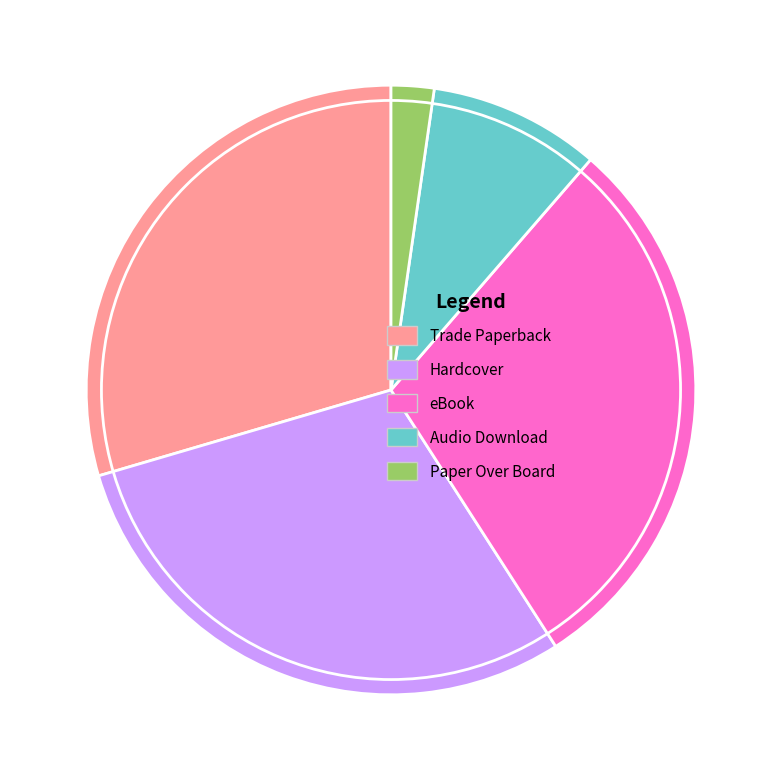

Approximately how many times larger is the value at Hardcover compared to eBook?

1.0